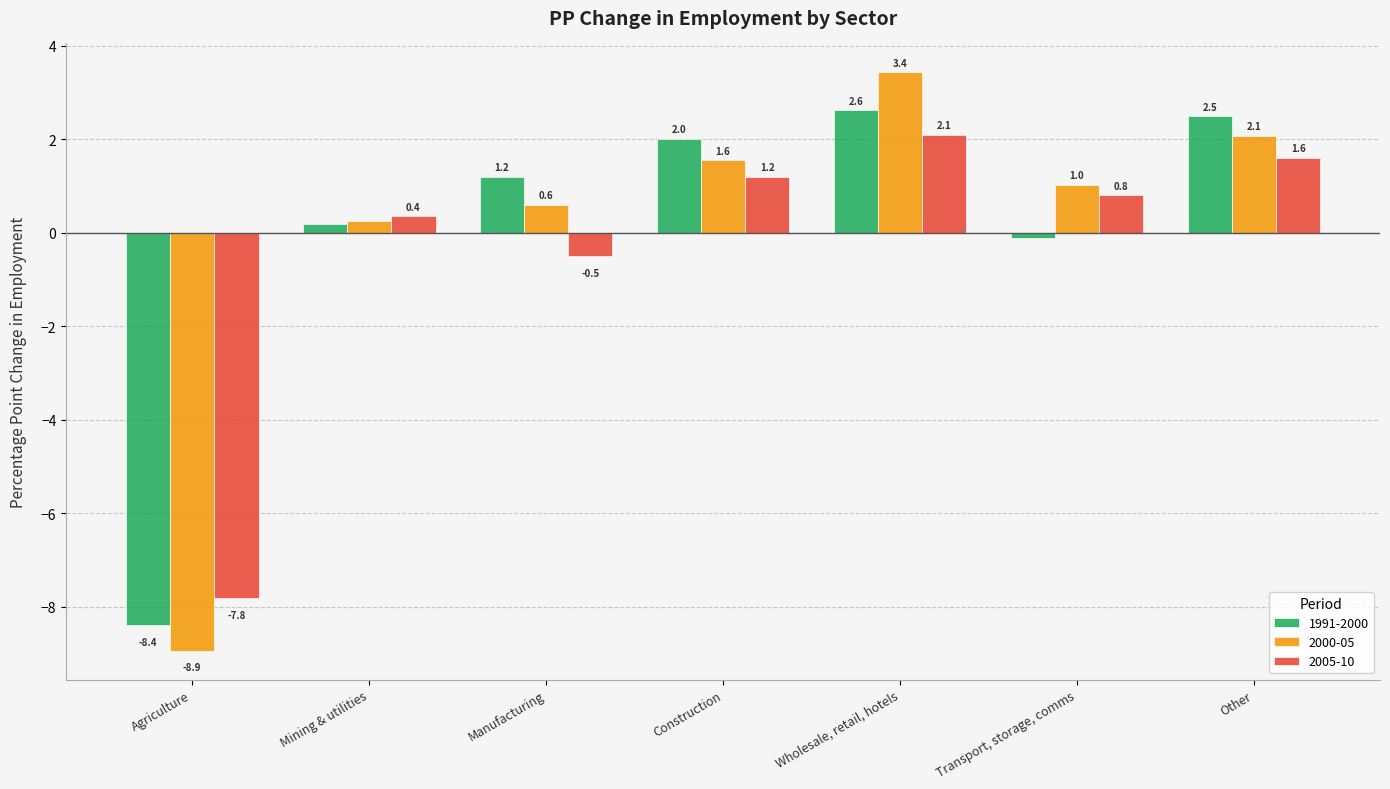

The 1991-2000 series shows 4.3 at Other. True or false?

False